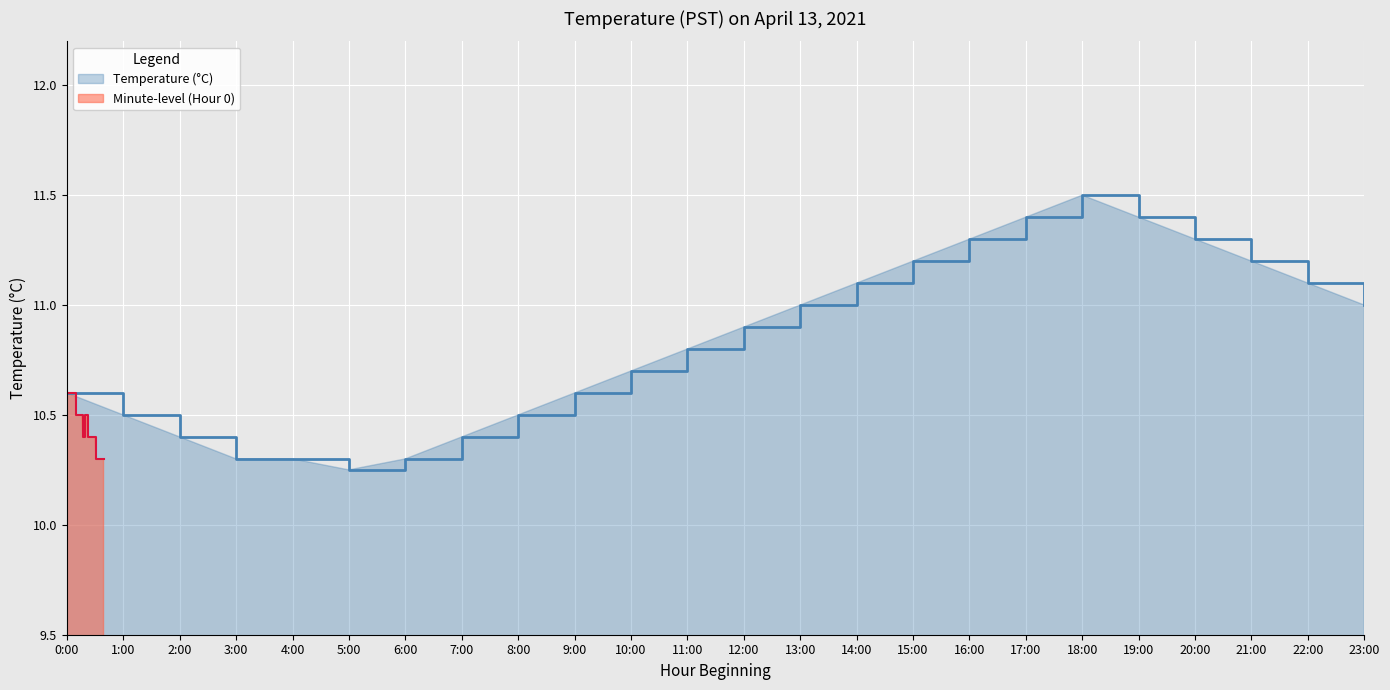

What is the highest value of the Minute-level (Hour 0) series?

10.6